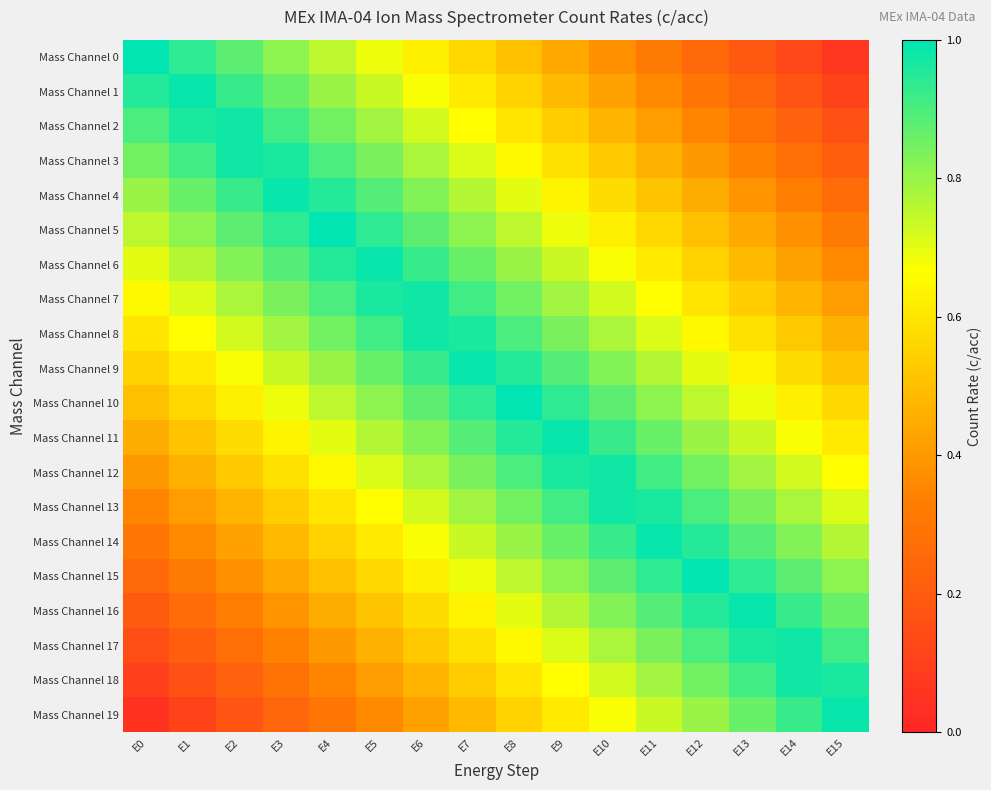

What is the minimum value shown in the chart?

0.1